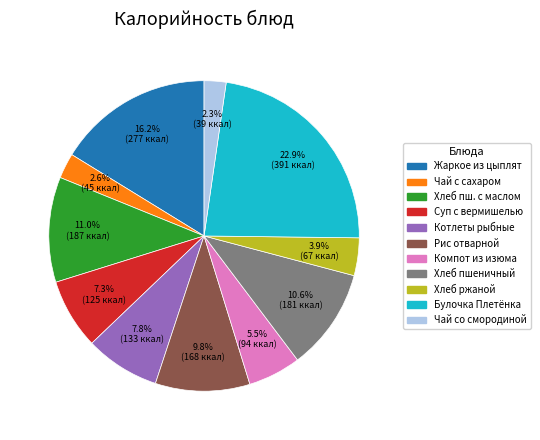

Is there any slice that represents more than half of the pie?

No